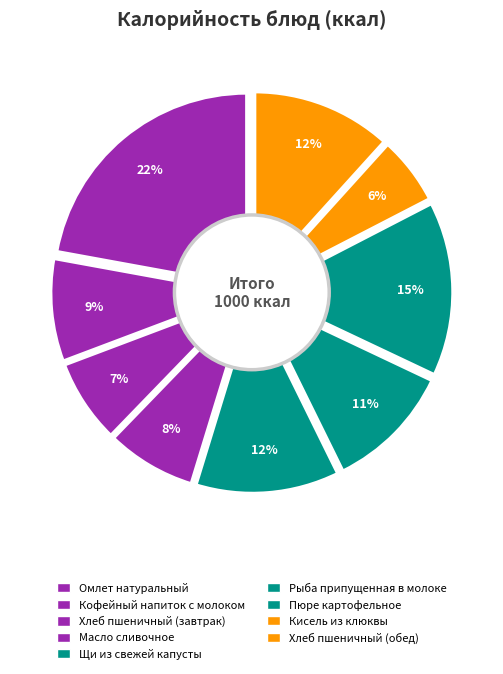

Count the number of slices in the pie.

9